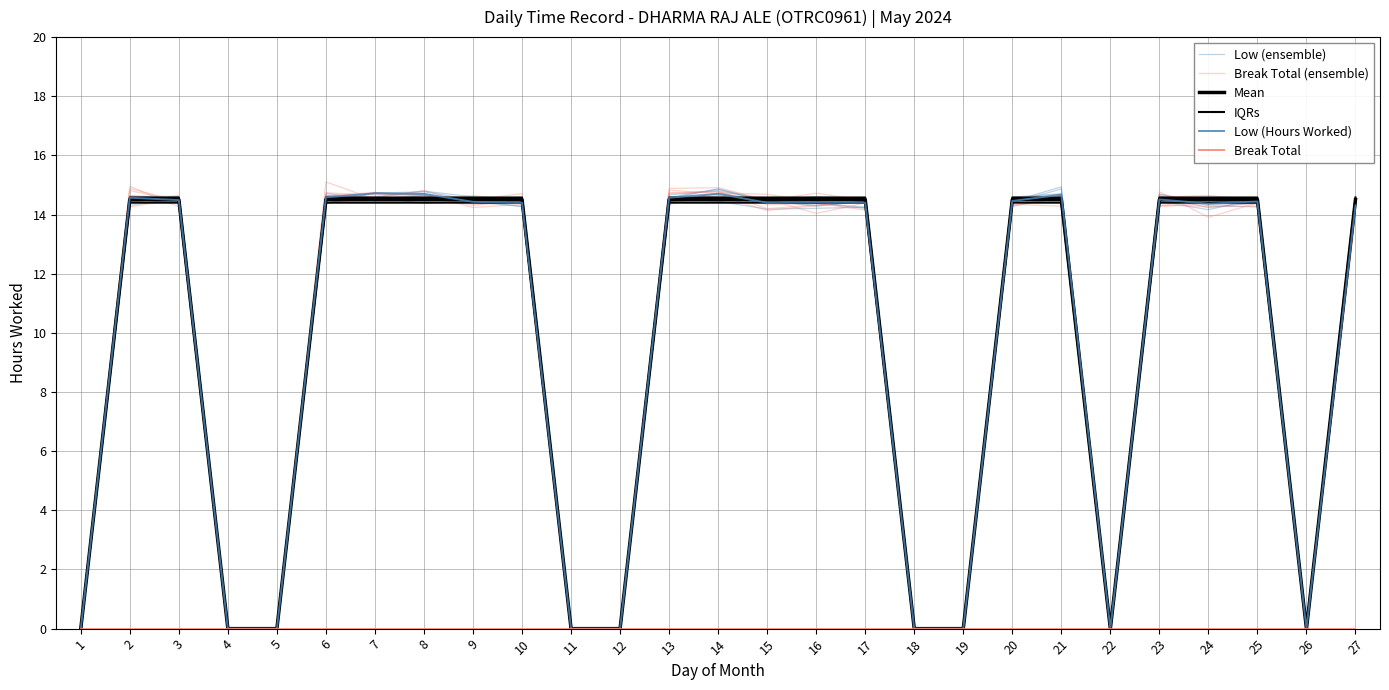

Reading left to right, transcribe all the data shown in this chart.

Low (ensemble): 0.0	14.4	14.6	0.0	0.0	14.4	14.7	14.7	14.4	14.3	0.0	0.0	14.6	14.9	14.5	14.3	14.5	0.0	0.0	14.5	14.6	0.0	14.7	14.3	14.4	0.0	14.4
Break Total (ensemble): 0.0	14.4	14.6	0.0	0.0	14.6	14.7	14.7	14.3	14.5	0.0	0.0	14.3	14.7	14.7	14.4	14.4	0.0	0.0	14.5	14.6	0.0	14.6	14.6	14.5	0.0	14.1
Mean: 0.0	14.5	14.5	0.0	0.0	14.5	14.5	14.5	14.5	14.5	0.0	0.0	14.5	14.5	14.5	14.5	14.5	0.0	0.0	14.5	14.5	0.0	14.5	14.5	14.5	0.0	14.5
IQRs: 0.0	14.4	14.4	0.0	0.0	14.4	14.4	14.4	14.4	14.4	0.0	0.0	14.4	14.4	14.4	14.4	14.4	0.0	0.0	14.4	14.4	0.0	14.4	14.4	14.4	0.0	14.4
Low (Hours Worked): 0.0	14.6	14.5	0.0	0.0	14.6	14.7	14.7	14.4	14.4	0.0	0.0	14.6	14.7	14.4	14.4	14.4	0.0	0.0	14.5	14.7	0.0	14.5	14.4	14.4	0.0	14.3
Break Total: 0.0	0.0	0.0	0.0	0.0	0.0	0.0	0.0	0.0	0.0	0.0	0.0	0.0	0.0	0.0	0.0	0.0	0.0	0.0	0.0	0.0	0.0	0.0	0.0	0.0	0.0	0.0